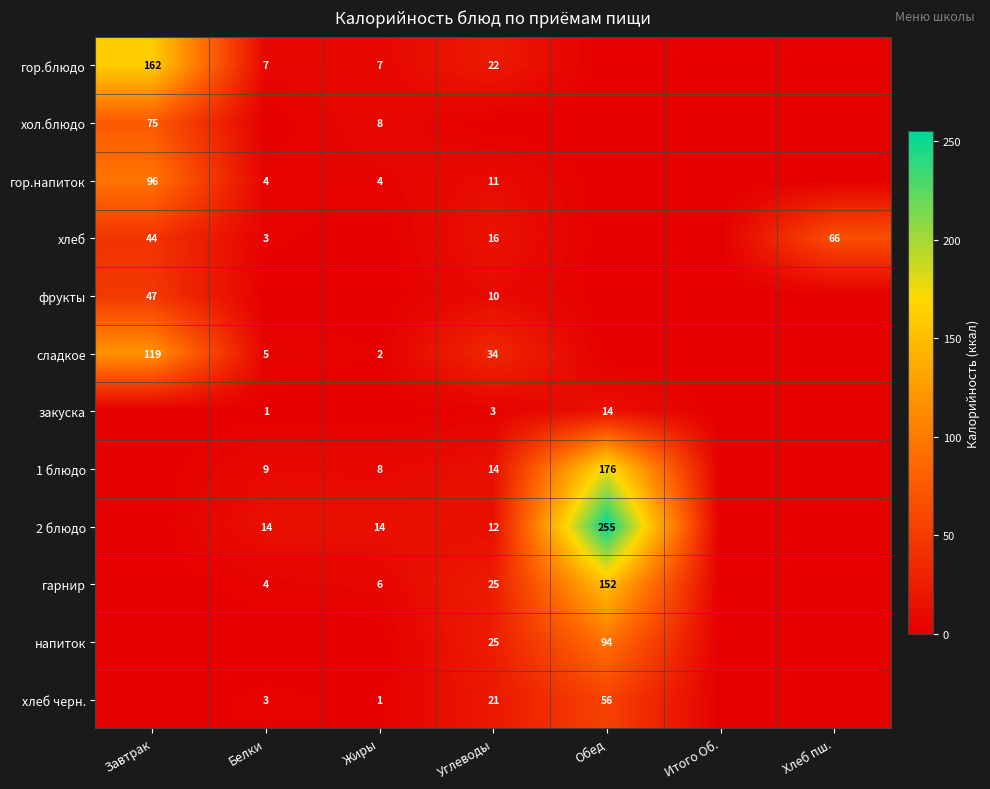

The value of хлеб at Завтрак is 14. True or false?

False